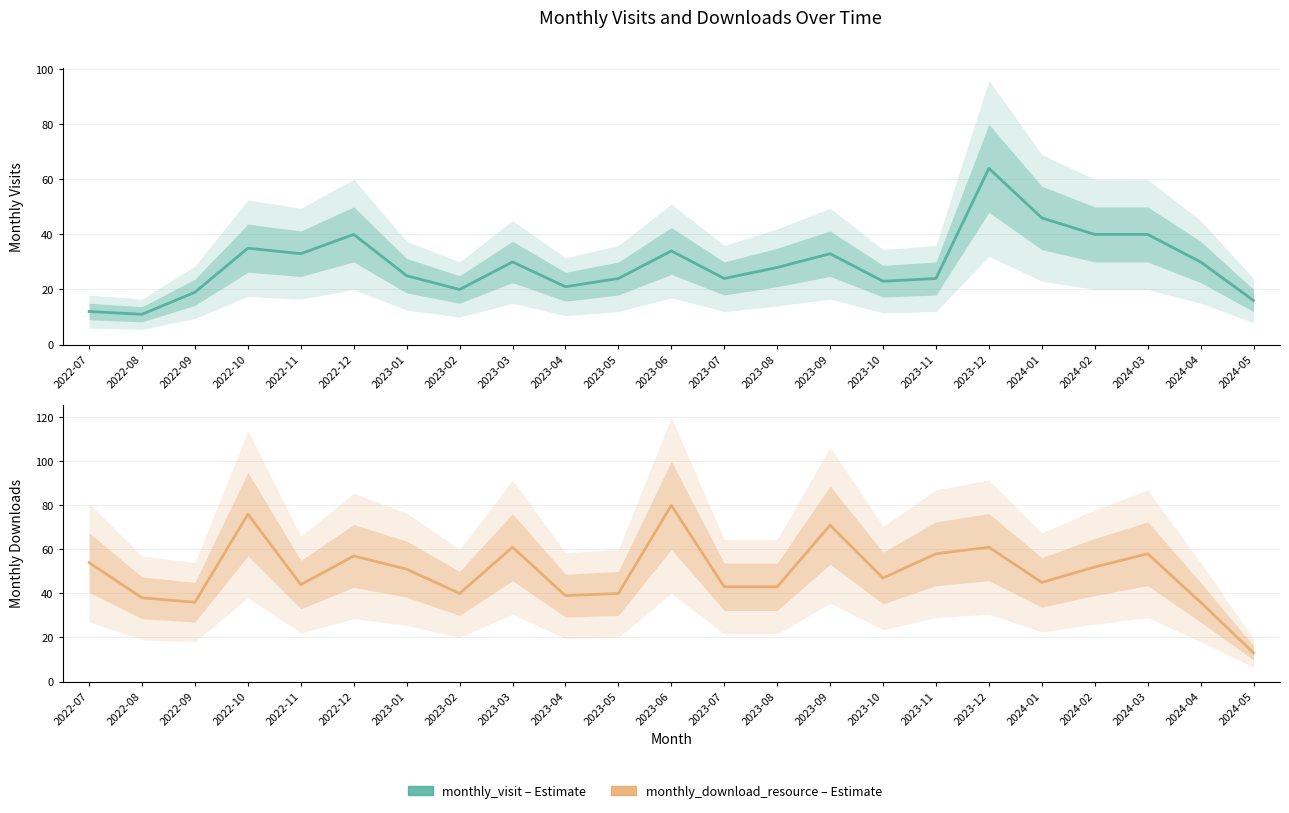

The chart shows a value of 96 at 2023-12. True or false?

False